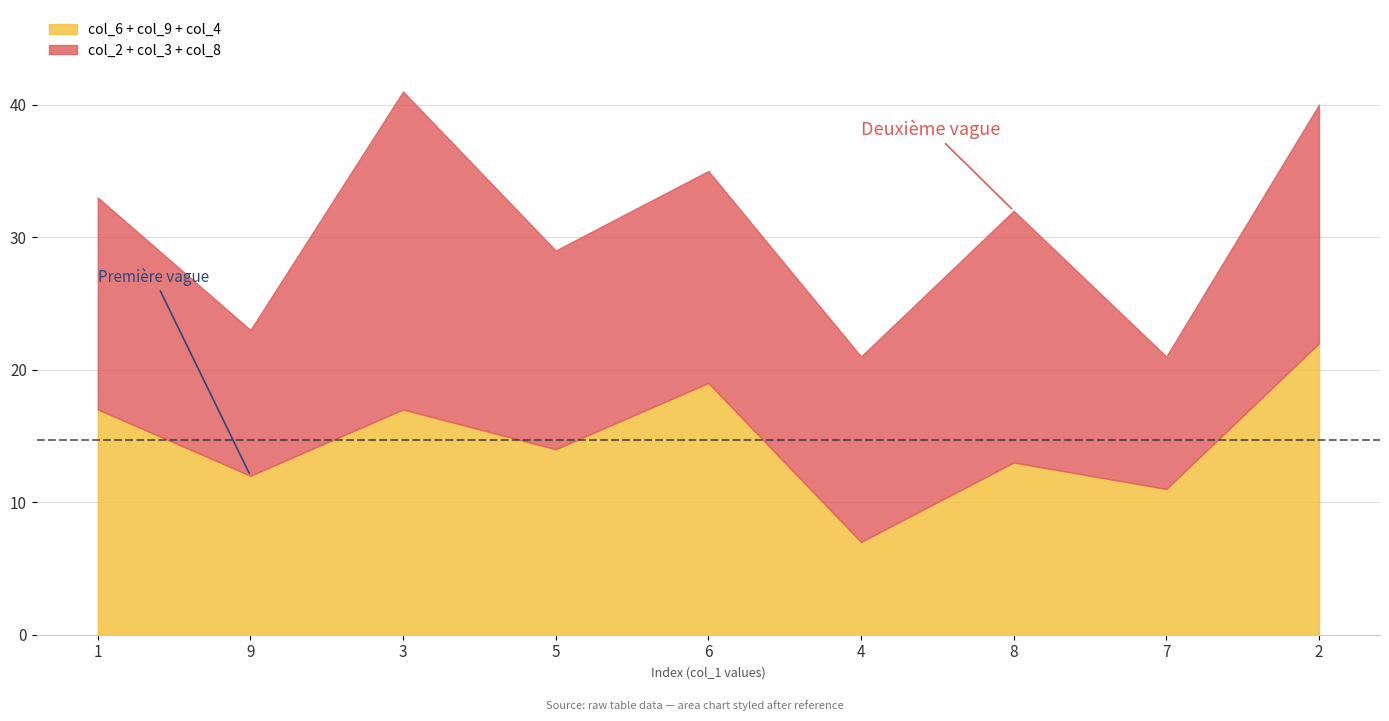

What is the approximate value of col_2 at 7?

7